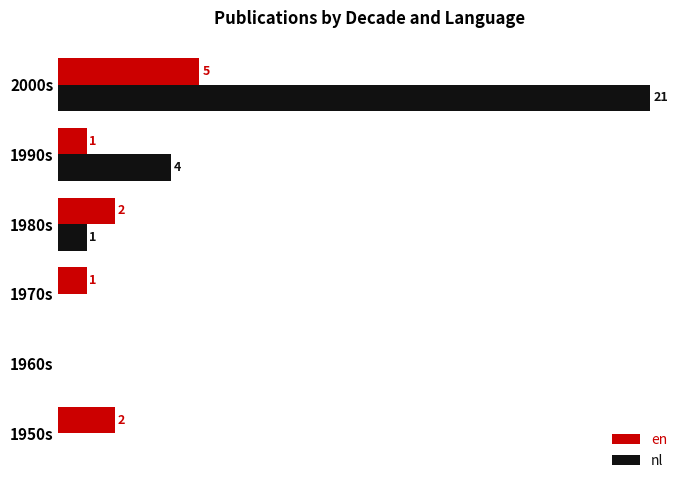

Which series changed the most between 1960s and 2000s?

nl